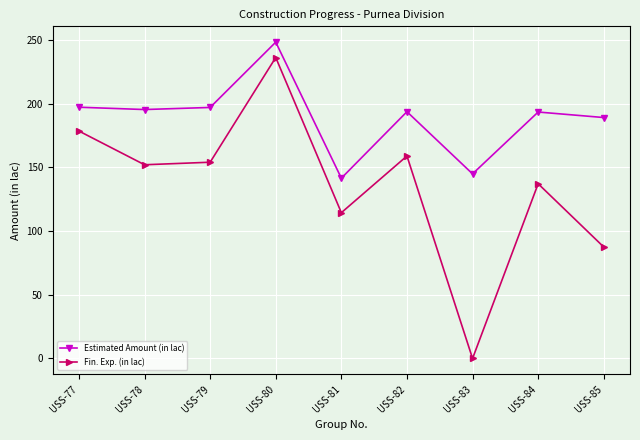

Which series changed the most between USS-79 and USS-84?

Fin. Exp. (in lac)